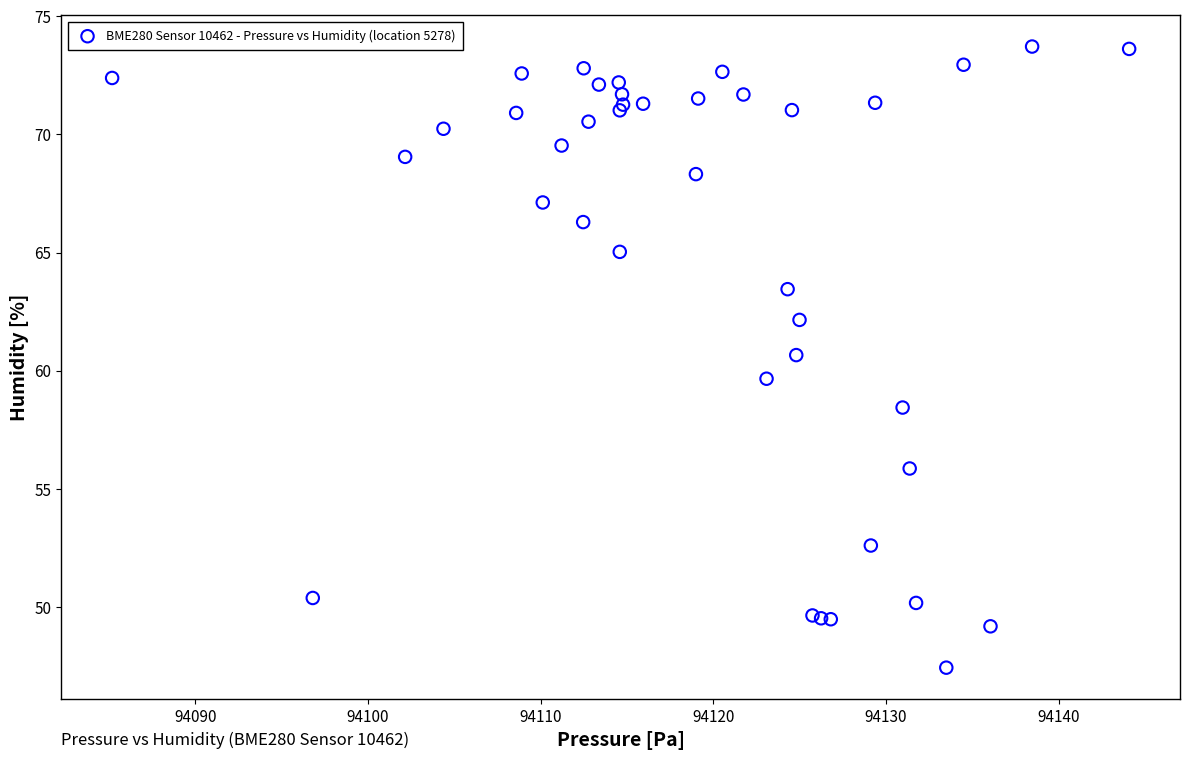

What Y value in the scatter plot is closest to 60?

59.7